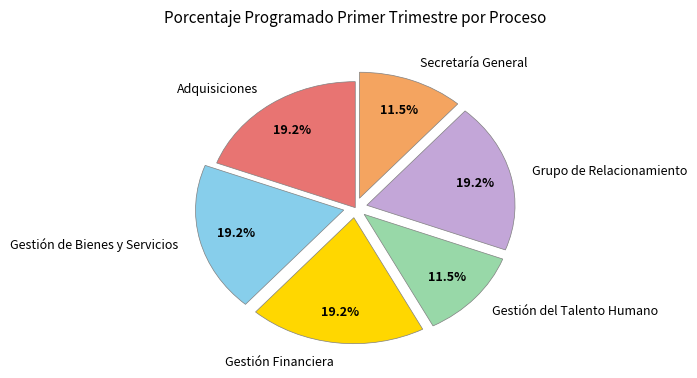

How many segments does this pie chart have?

6